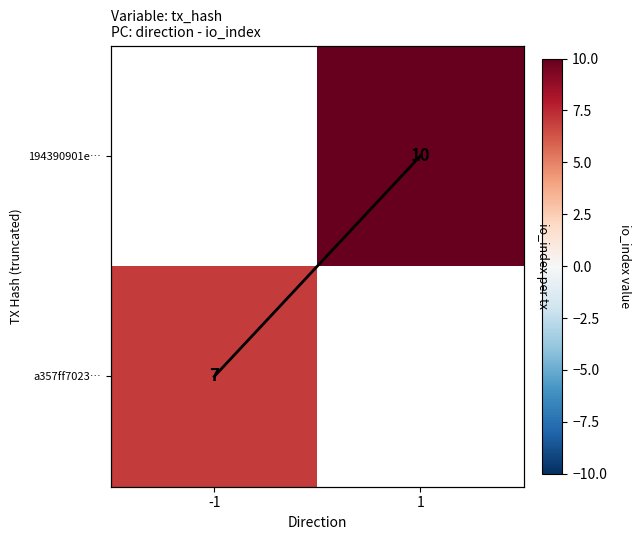

List the labels in order of 194390901e… value, largest first.

-1, 1